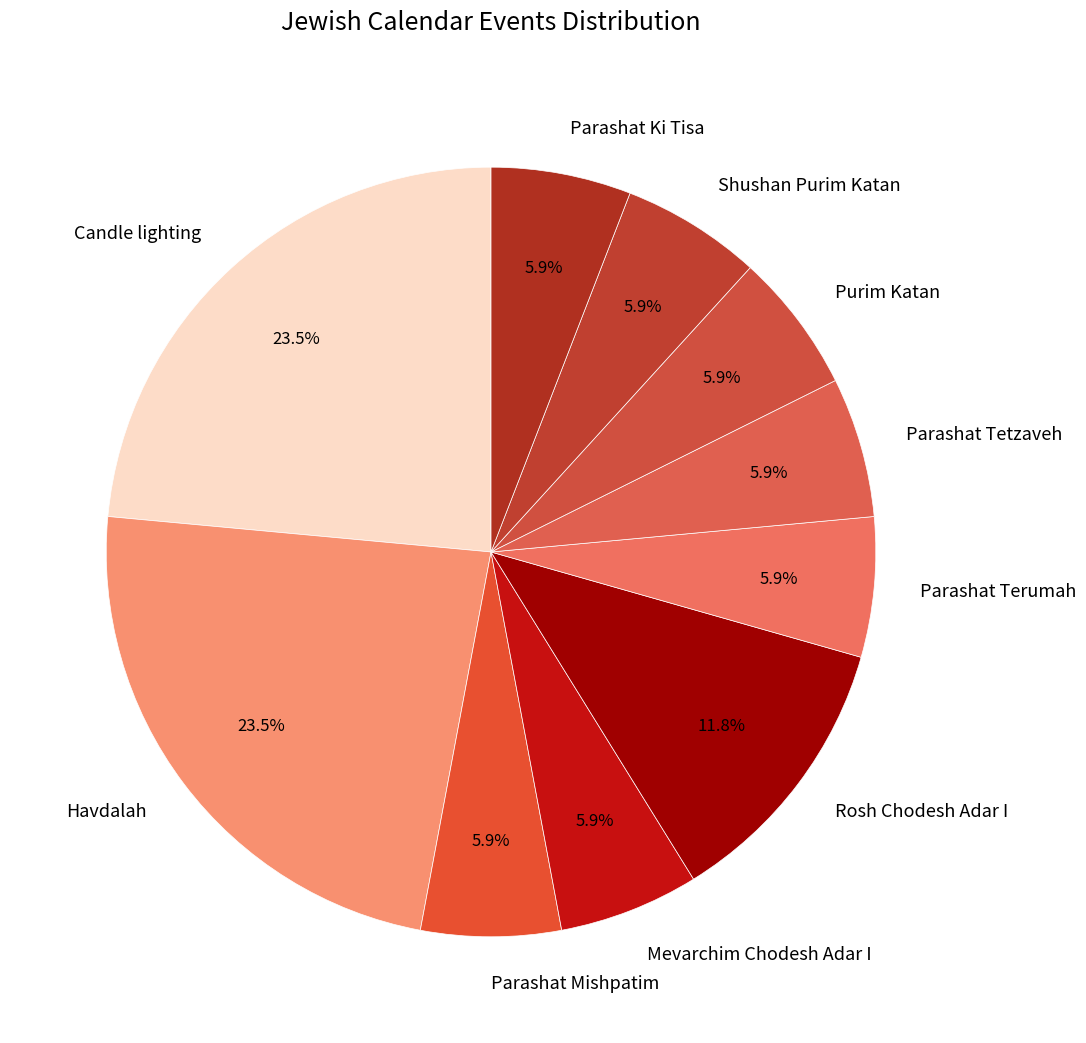

What percentage do Candle lighting and Rosh Chodesh Adar I together represent?

35.3%